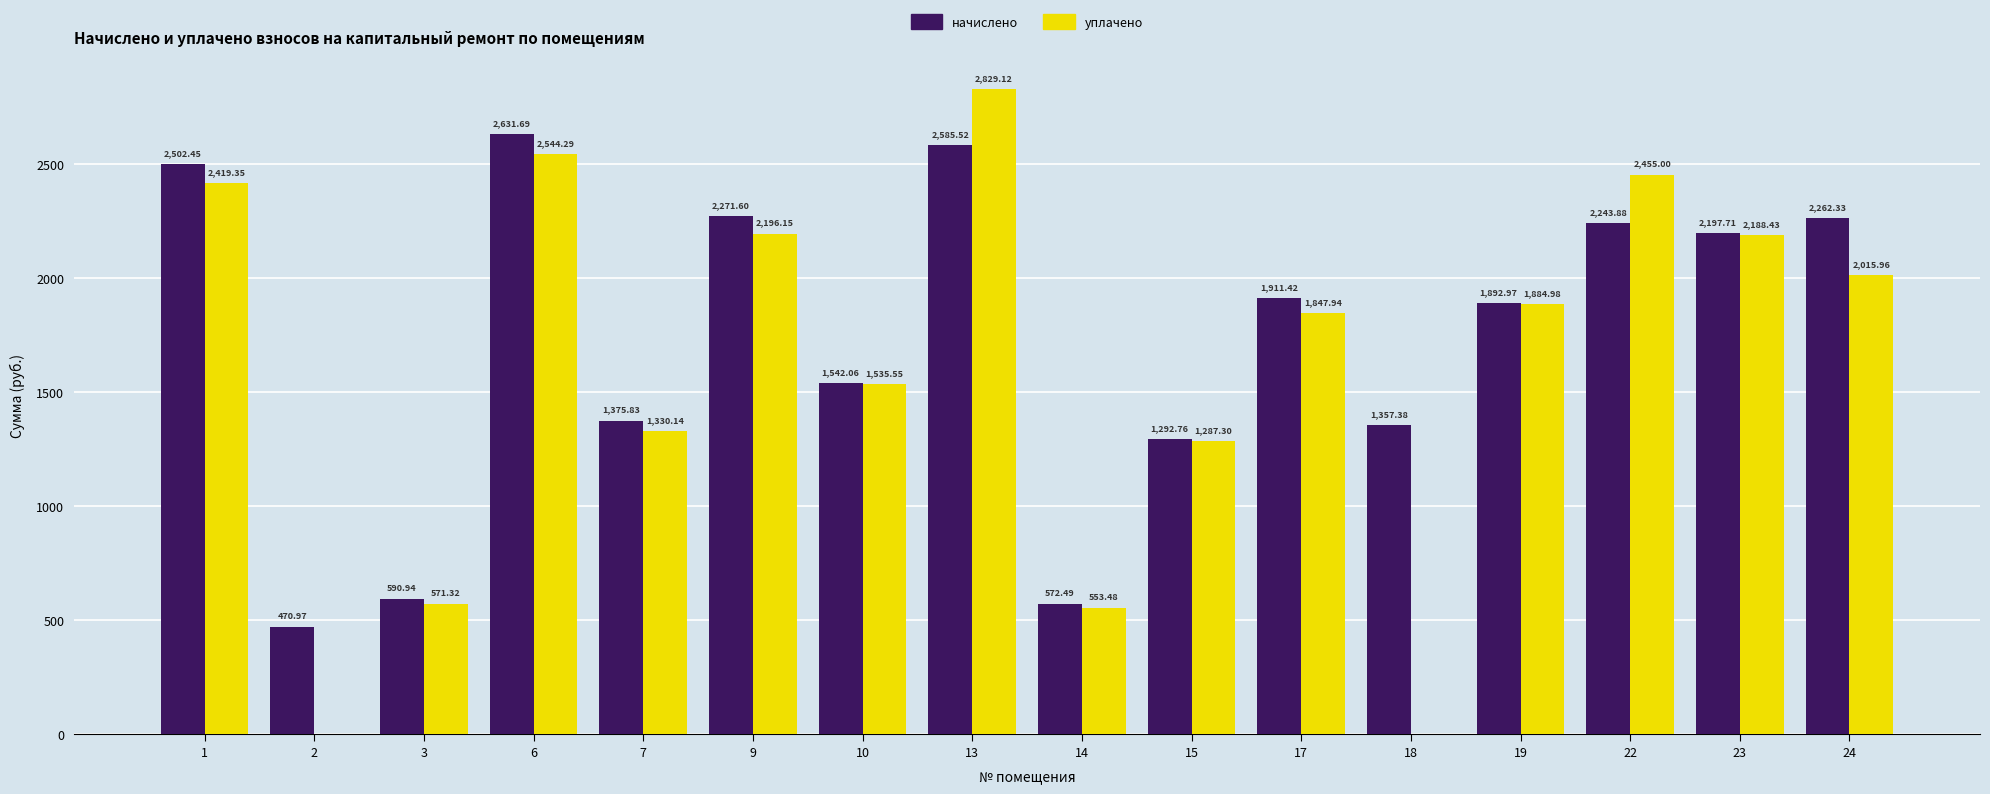

What is the sum of all начислено values?

27702.0